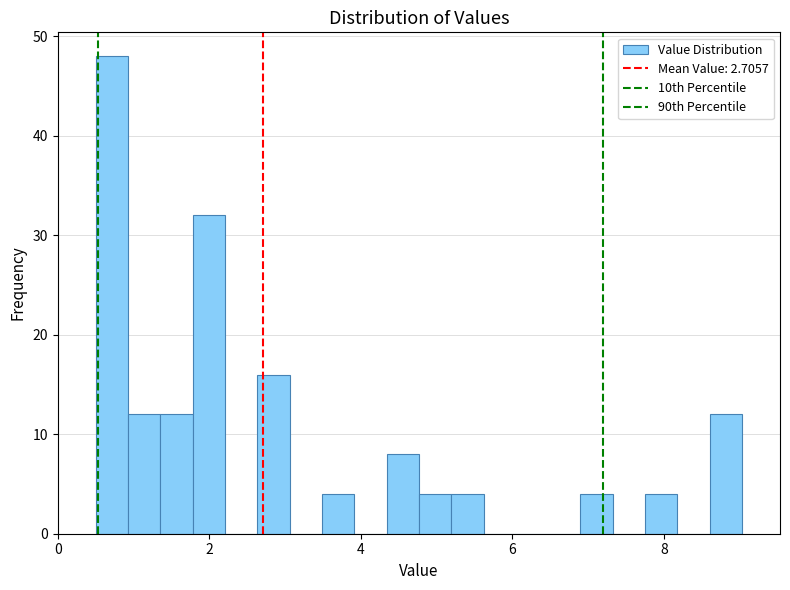

Read against the x-axis, roughly where is the centre of the tallest bar?

0.8